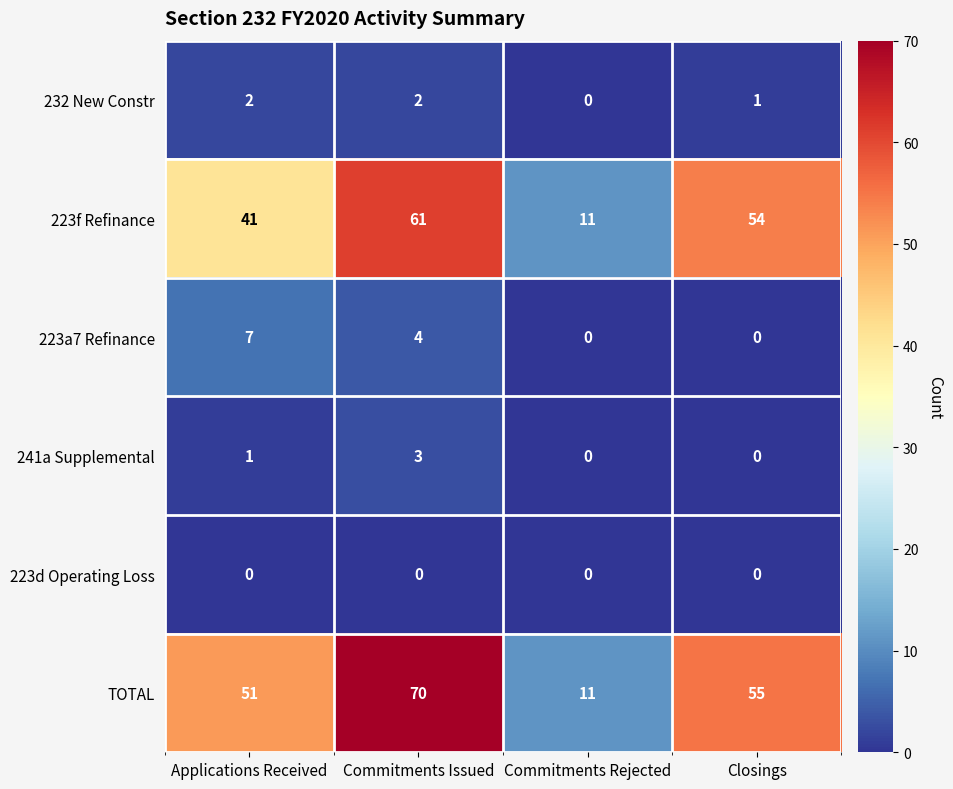

Which series changed the most between Commitments Rejected and Closings?

TOTAL